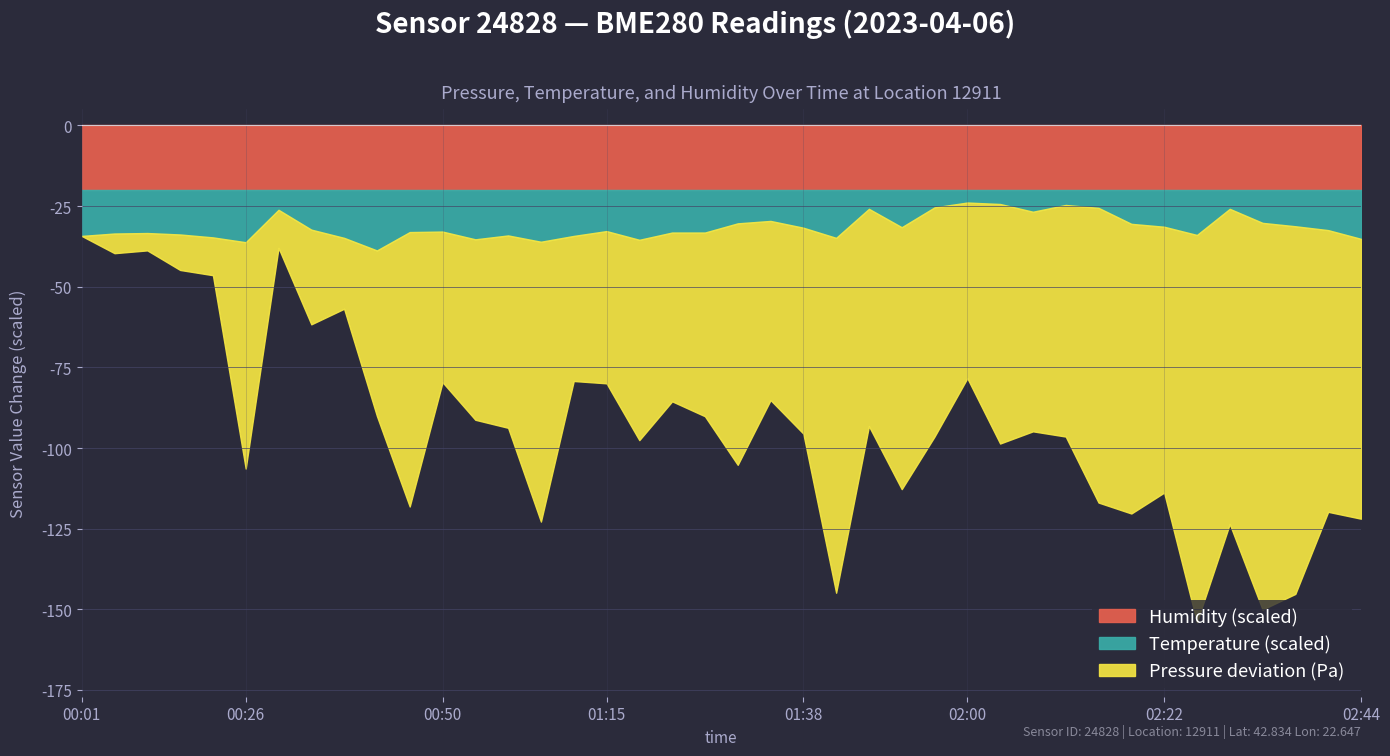

True or false: pressure and humidity cross at least once.

False